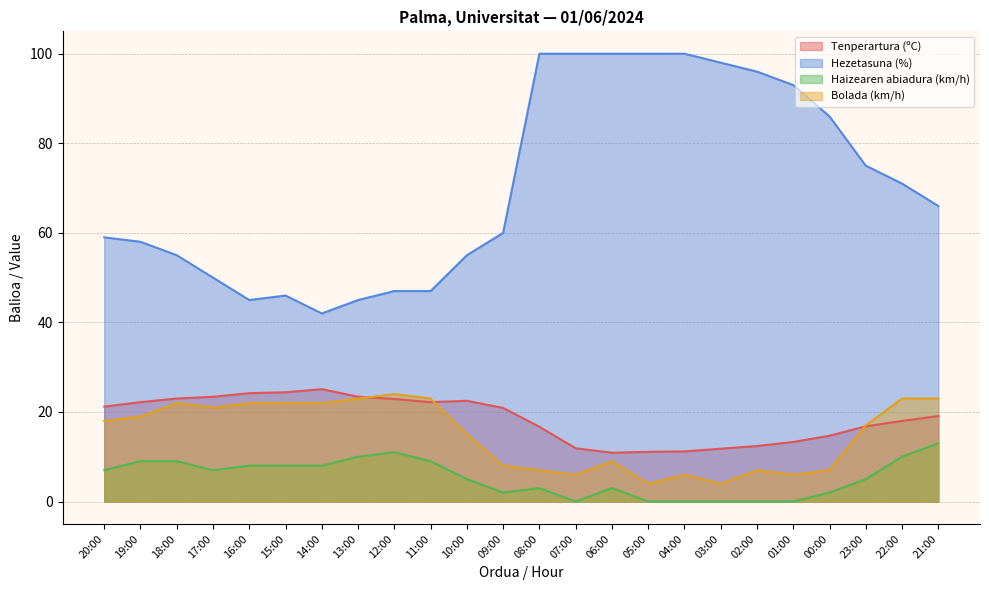

What is the sum of the Haizearen abiadura (km/h) values at 21:00 and 17:00?

20.0